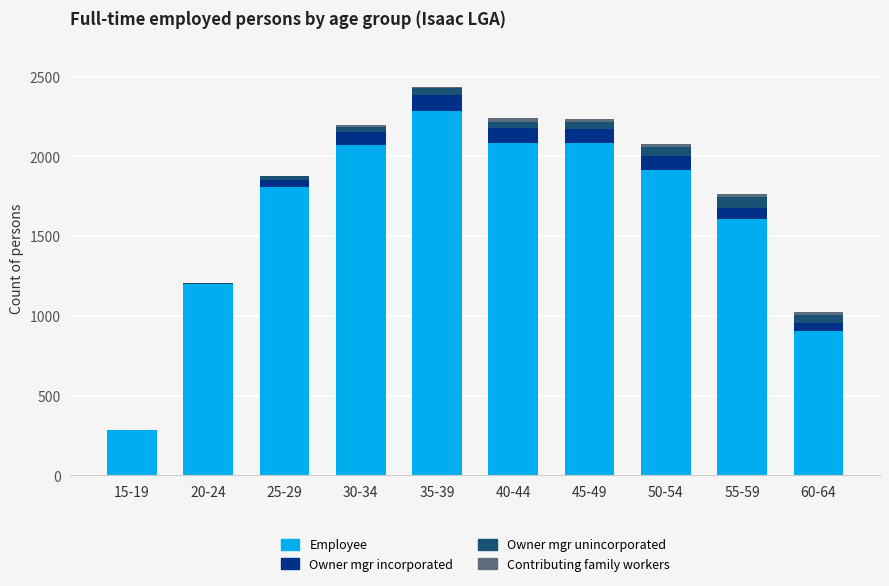

What is the maximum value for Employee?

2282